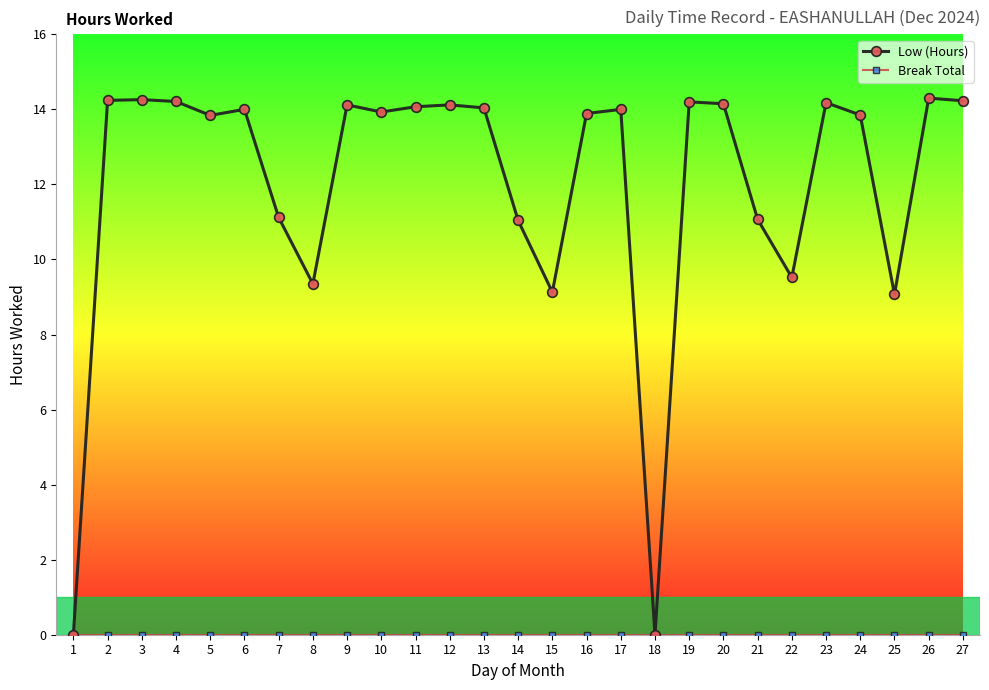

Which series has the widest spread of values?

Low (Hours)